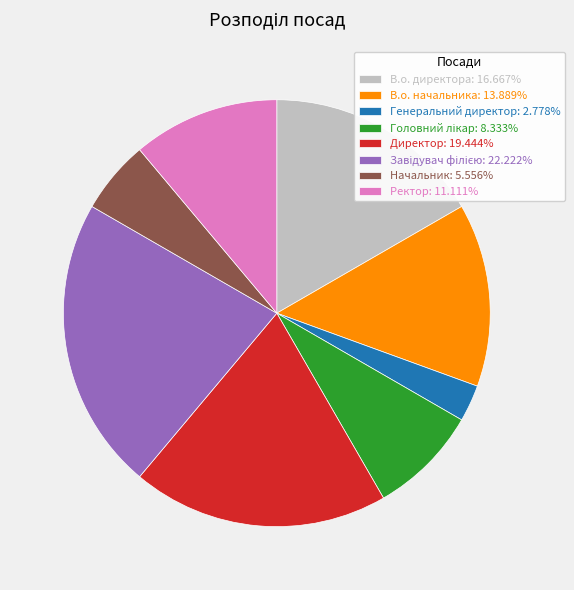

How many segments does this pie chart have?

8